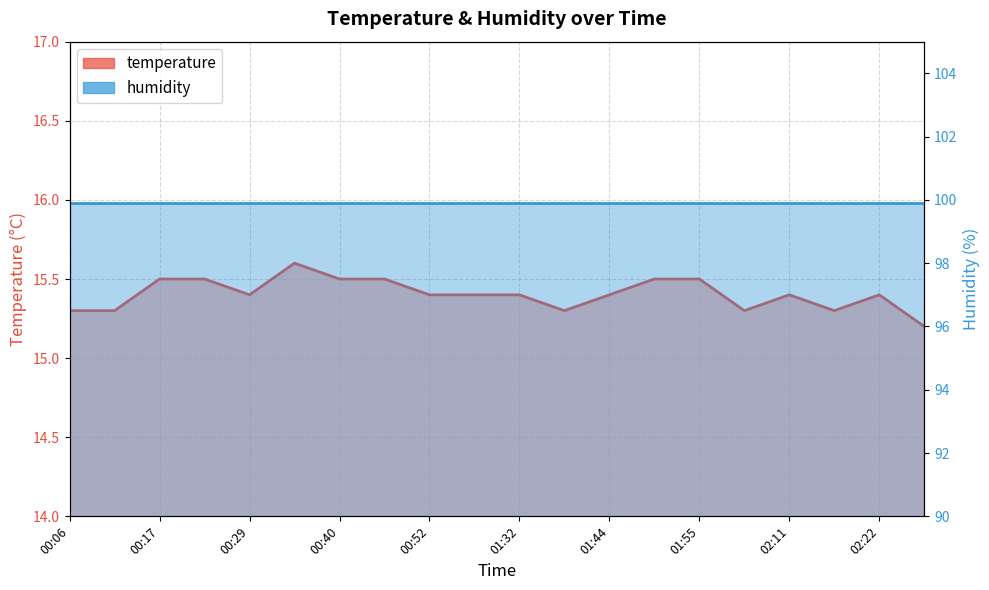

What position from the right is 02:16?

3